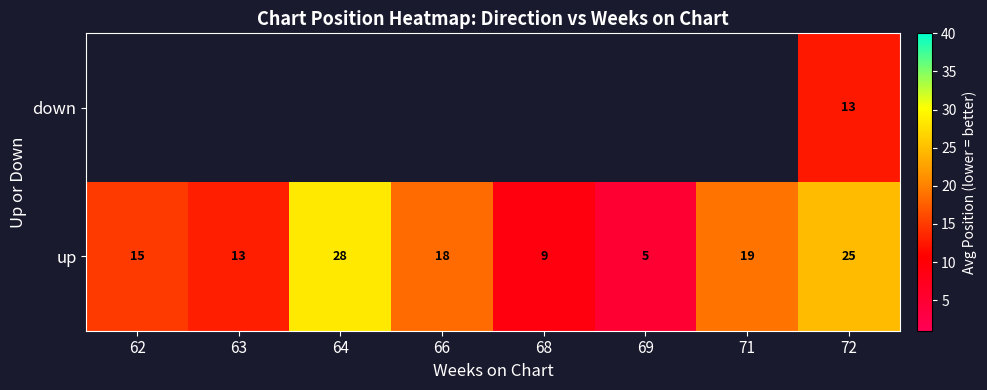

Which has a higher value, 62 or 64?

64